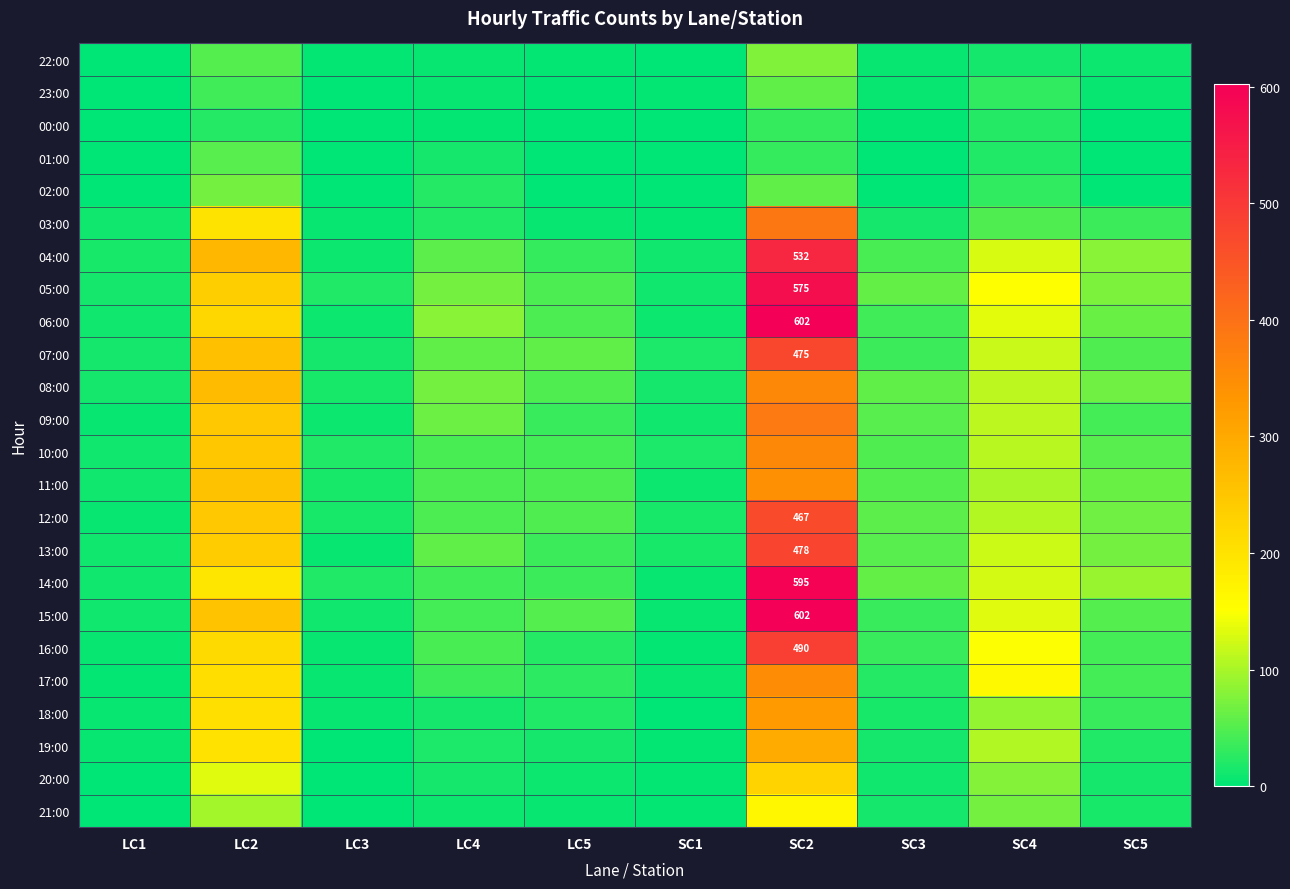

Rank the series at LC1 from lowest to highest value.

23:00, 00:00, 01:00, 22:00, 02:00, 20:00, 21:00, 17:00, 18:00, 19:00, 09:00, 12:00, 16:00, 06:00, 10:00, 11:00, 13:00, 15:00, 03:00, 14:00, 05:00, 07:00, 08:00, 04:00